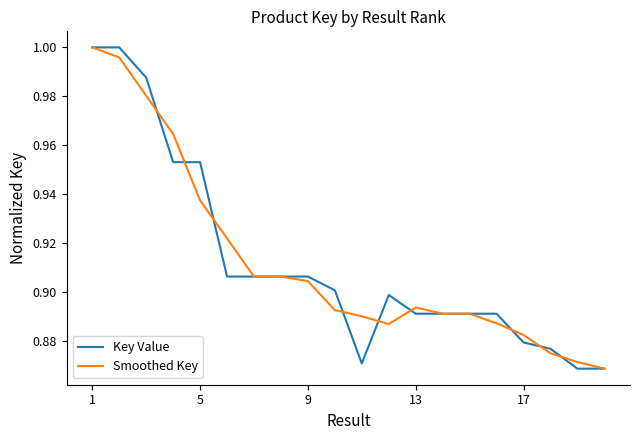

The value of Smoothed Key at 1 is 1.5. True or false?

False